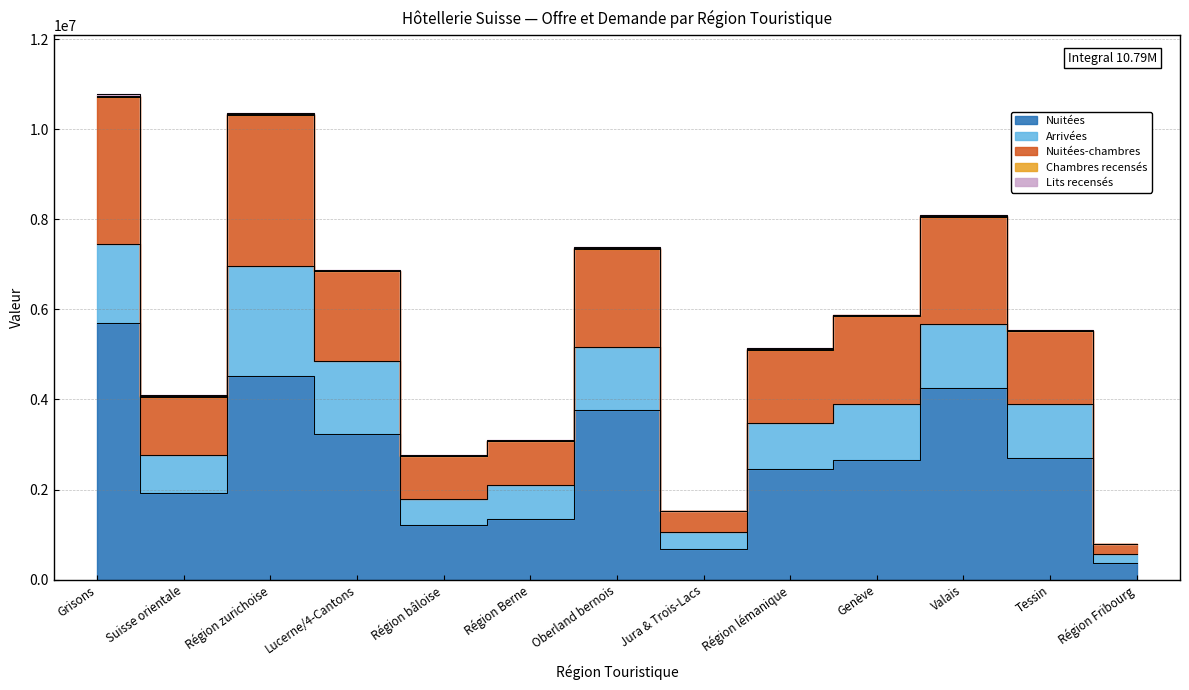

Rank the series by their maximum value, from highest to lowest.

Nuitées, Nuitées-chambres, Arrivées, Lits recensés, Chambres recensés